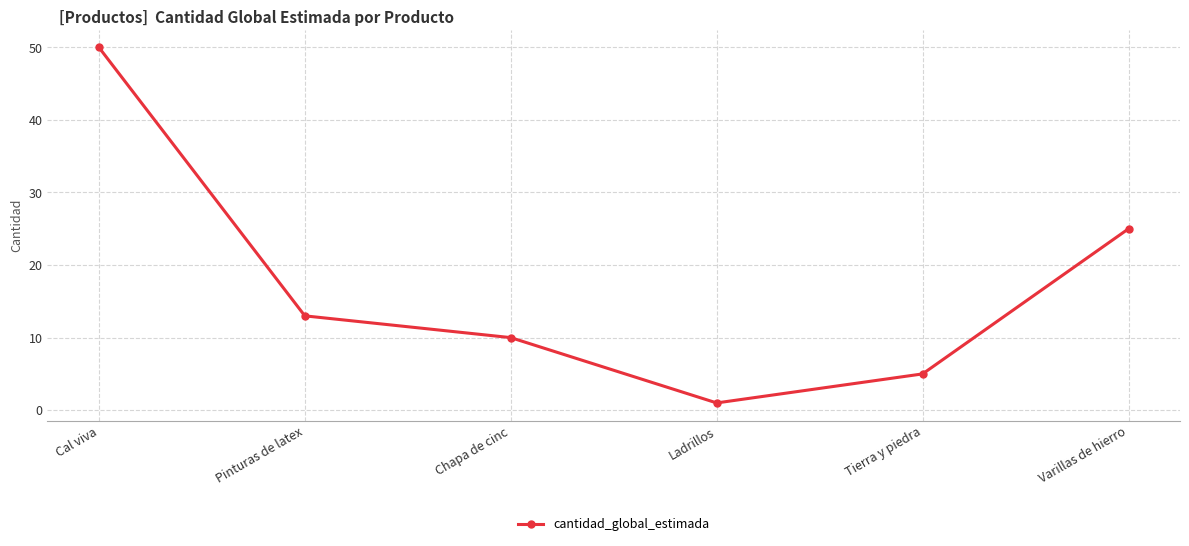

Reading left to right, what are all the values shown in this chart?

50	13	10	1	5	25